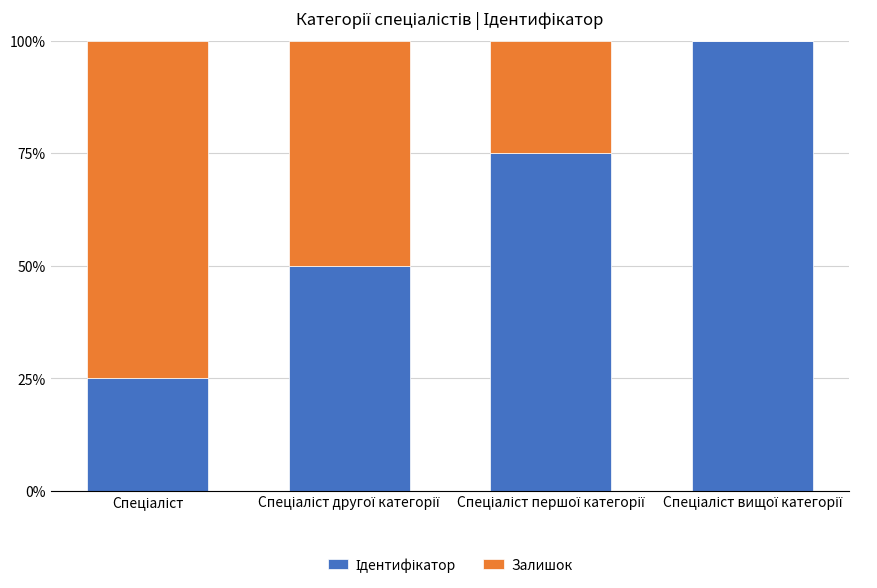

List the labels in order of Ідентифікатор value, smallest first.

Спеціаліст, Спеціаліст другої категорії, Спеціаліст першої категорії, Спеціаліст вищої категорії